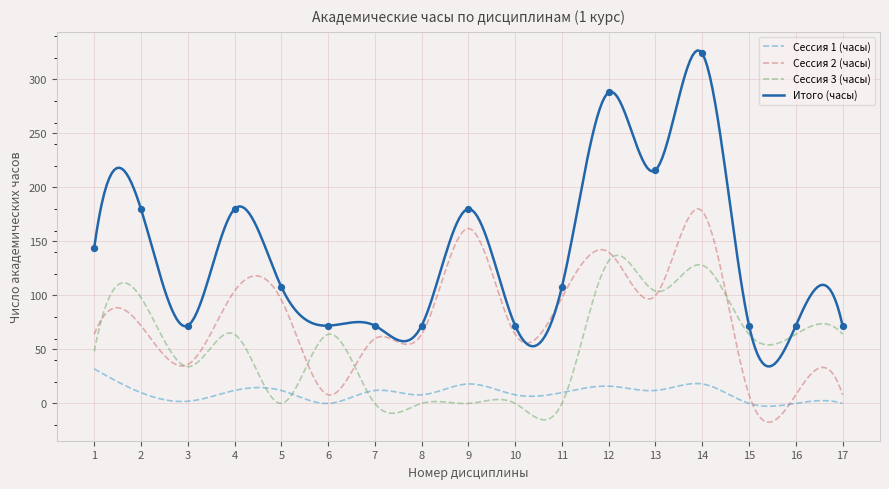

Which series has the largest Y range (max minus min)?

Итого (часы)